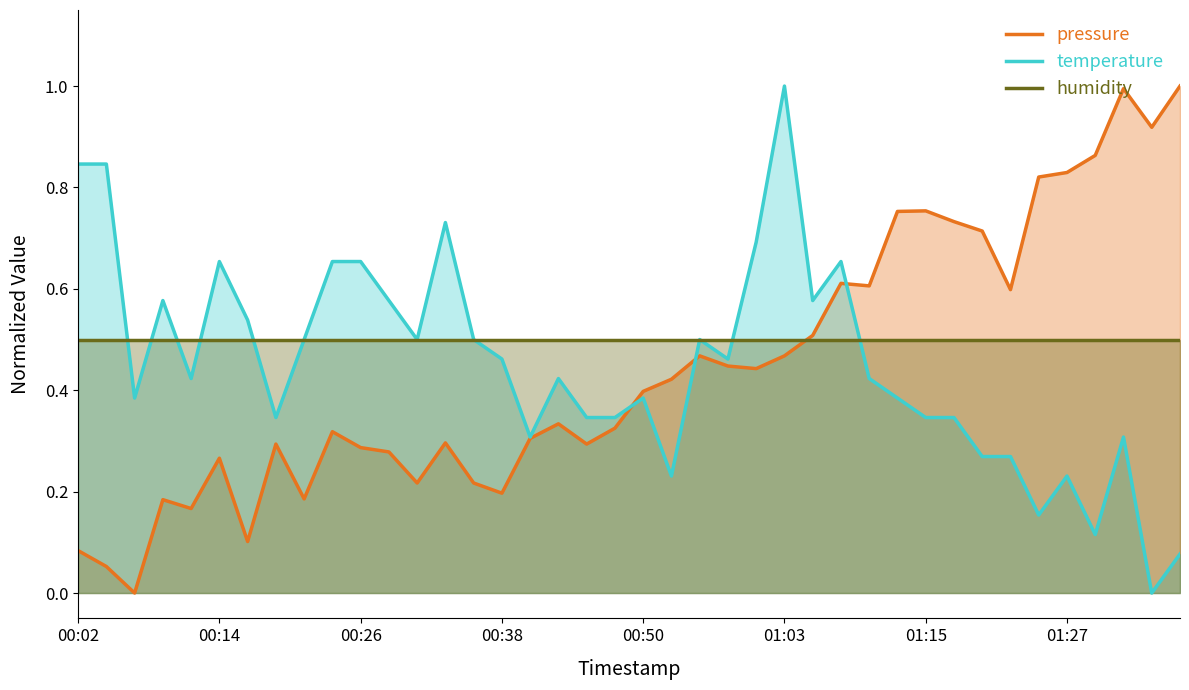

At which category does pressure reach its first local valley?

00:06